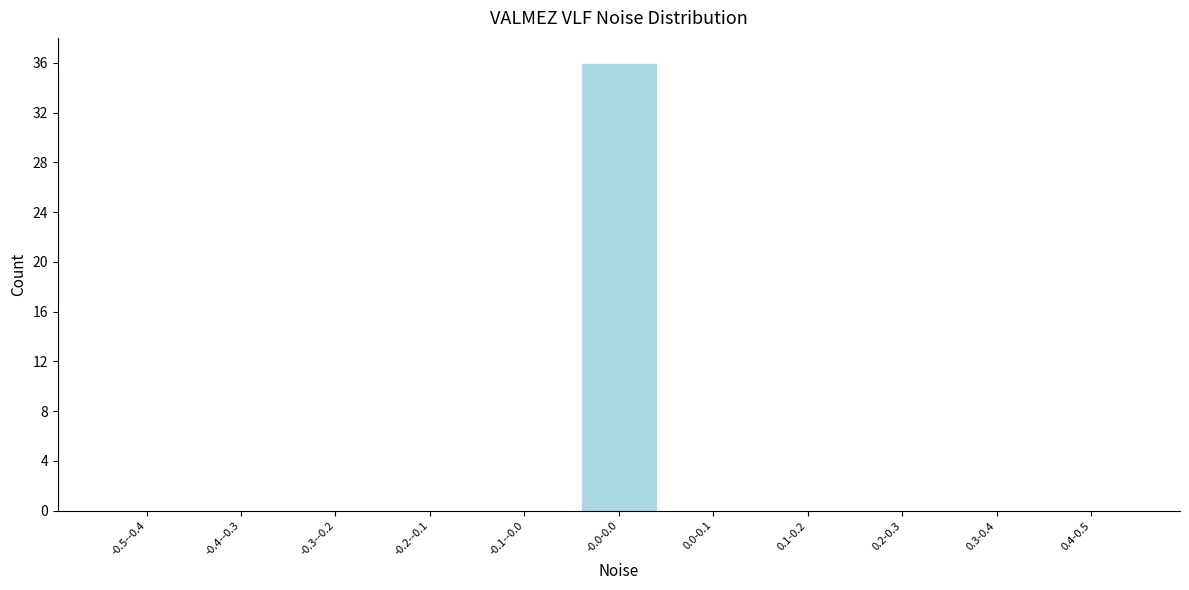

Reading left to right, what are all the values shown in this chart?

-0.5--0.4=0	-0.4--0.3=0	-0.3--0.2=0	-0.2--0.1=0	-0.1--0.0=0	-0.0-0.0=36	0.0-0.1=0	0.1-0.2=0	0.2-0.3=0	0.3-0.4=0	0.4-0.5=0